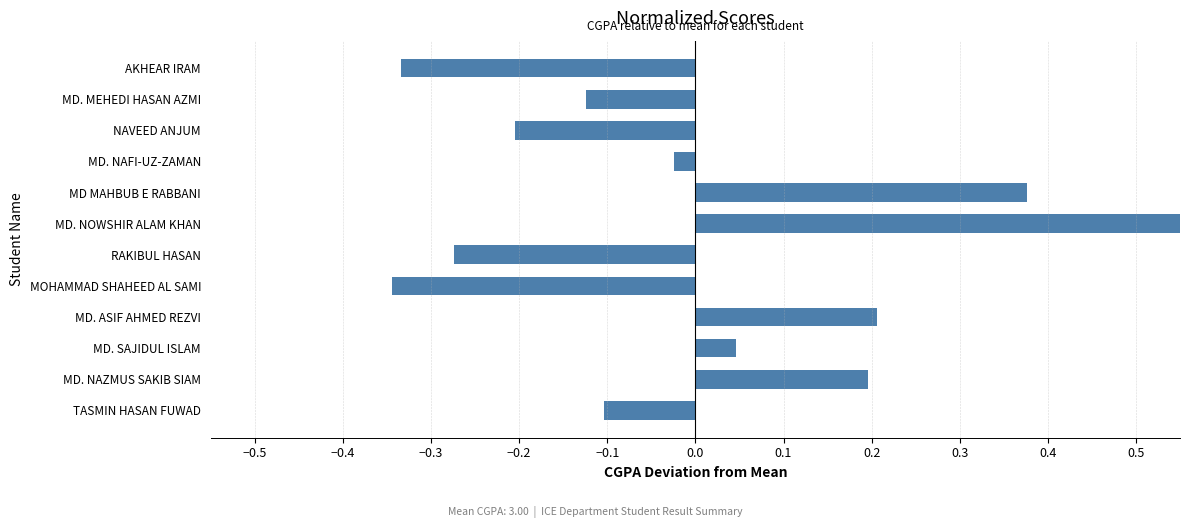

Does the chart contain stacked bars?

No